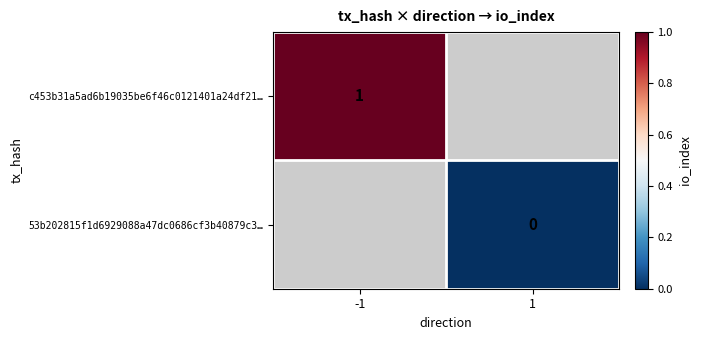

The value of c453b31a5ad6b19035be6f46c0121401a24df21… at -1 is 2. True or false?

False